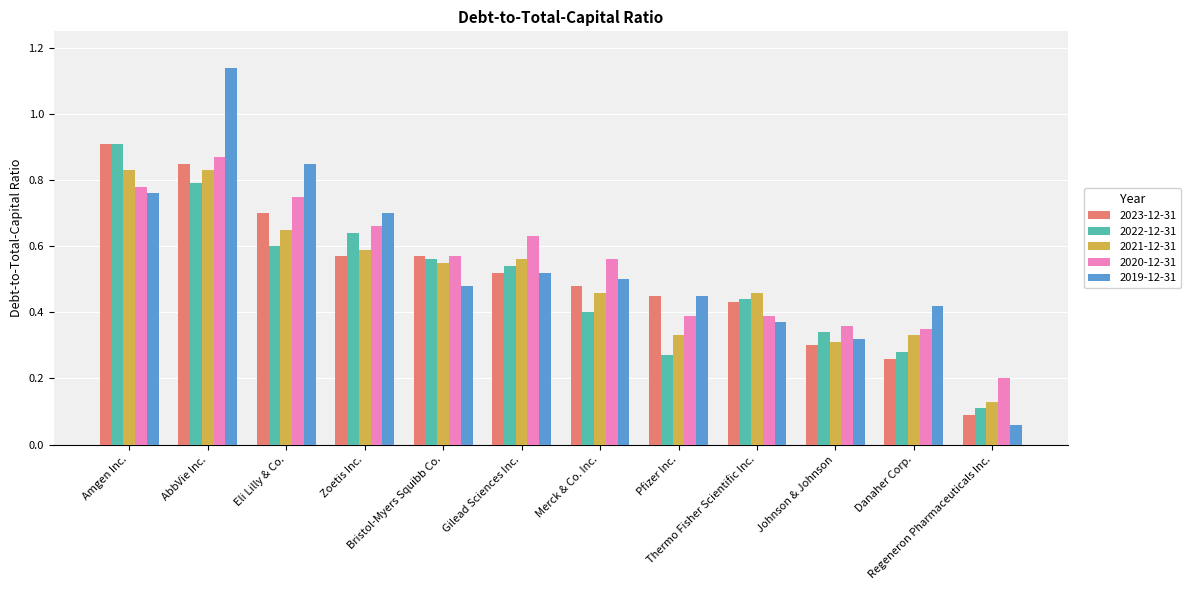

Which series has the widest spread of values?

2019-12-31